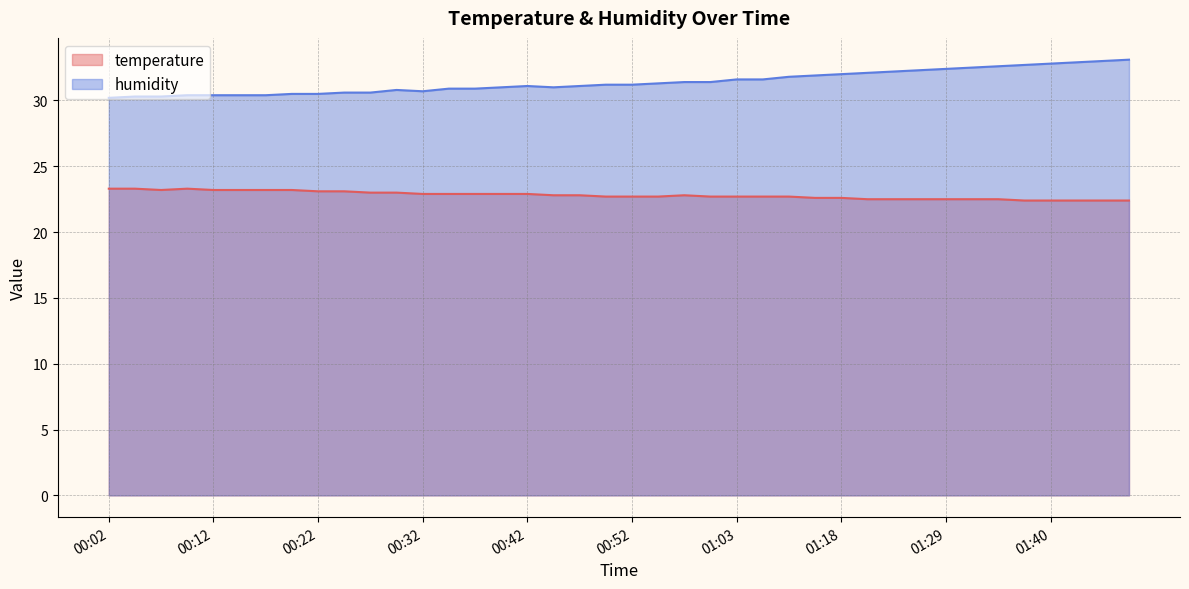

Reading left to right, list all the values displayed in this chart.

temperature: 23.3	23.3	23.2	23.3	23.2	23.2	23.2	23.2	23.1	23.1	23.0	23.0	22.9	22.9	22.9	22.9	22.9	22.8	22.8	22.7	22.7	22.7	22.8	22.7	22.7	22.7	22.7	22.6	22.6	22.5	22.5	22.5	22.5	22.5	22.5	22.4	22.4	22.4	22.4	22.4
humidity: 30.2	30.3	30.3	30.4	30.4	30.4	30.4	30.5	30.5	30.6	30.6	30.8	30.7	30.9	30.9	31.0	31.1	31.0	31.1	31.2	31.2	31.3	31.4	31.4	31.6	31.6	31.8	31.9	32.0	32.1	32.2	32.3	32.4	32.5	32.6	32.7	32.8	32.9	33.0	33.1